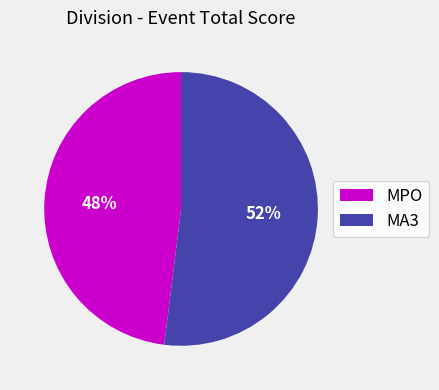

What is the ratio of the value at MA3 to the value at MPO?

1.1